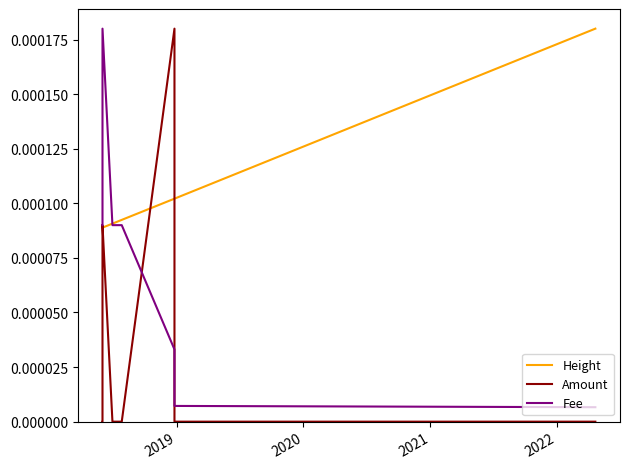

How many distinct data groups are displayed?

3